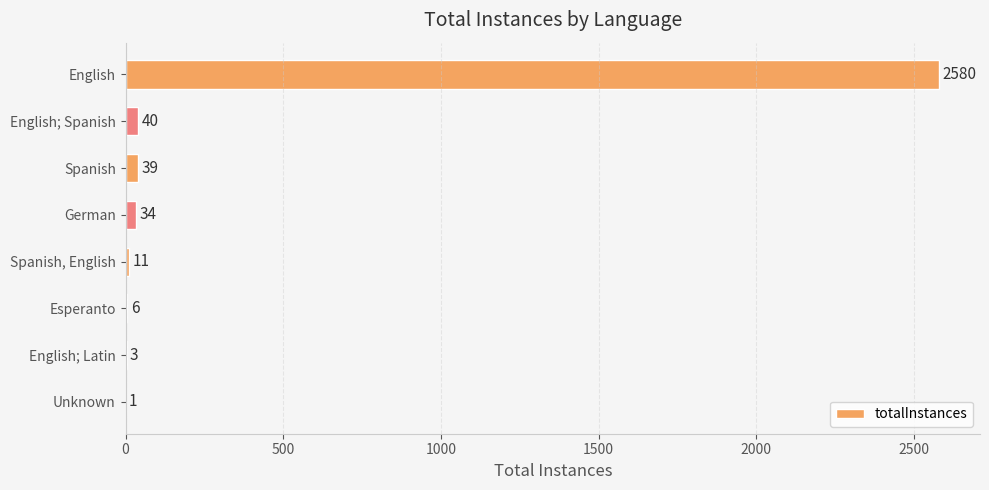

Which has a higher value, Esperanto or English; Spanish?

English; Spanish